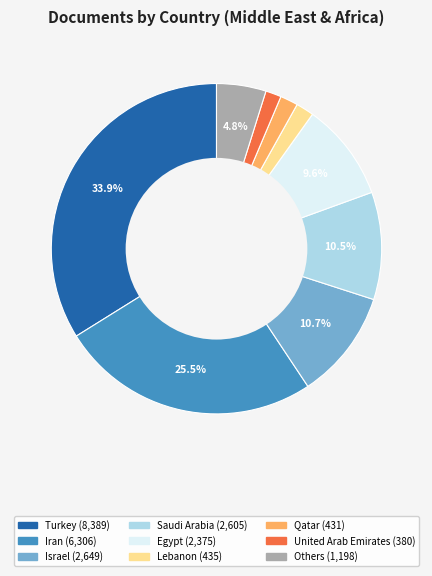

Count the number of slices in the pie.

9